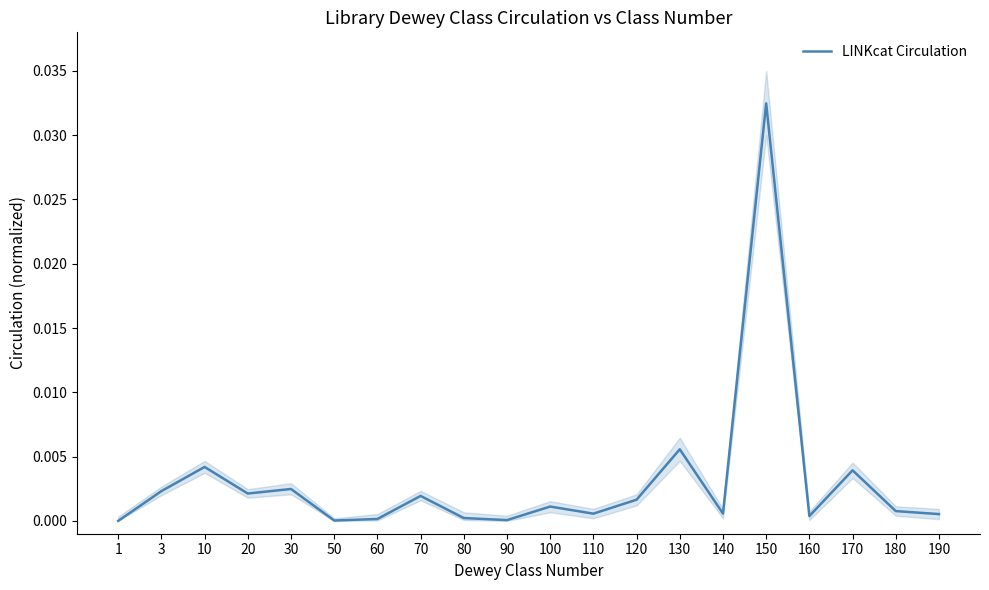

What is the sum of all values?

0.1